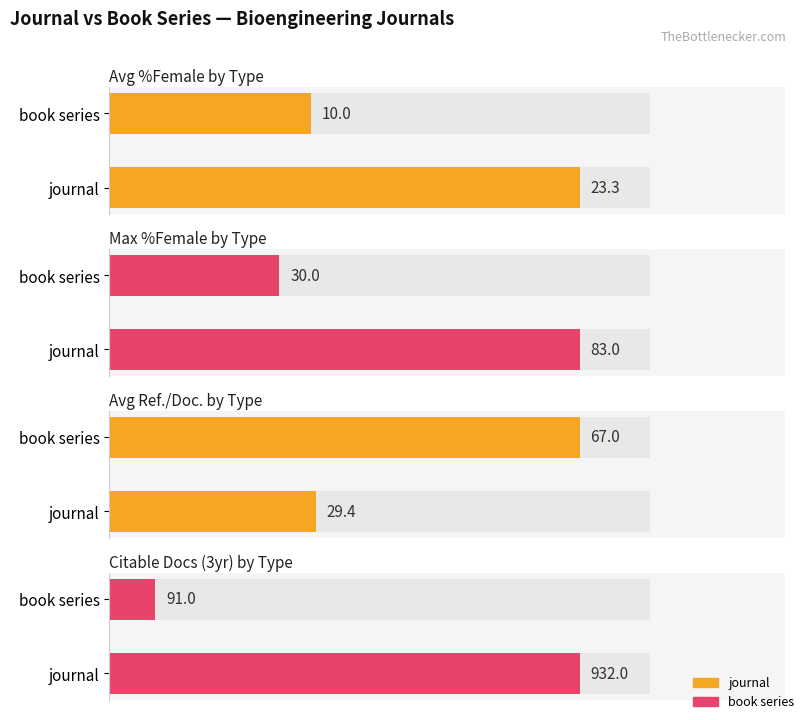

Is the value of Average utilization at book series greater than the value of Maximum utilization at book series?

No